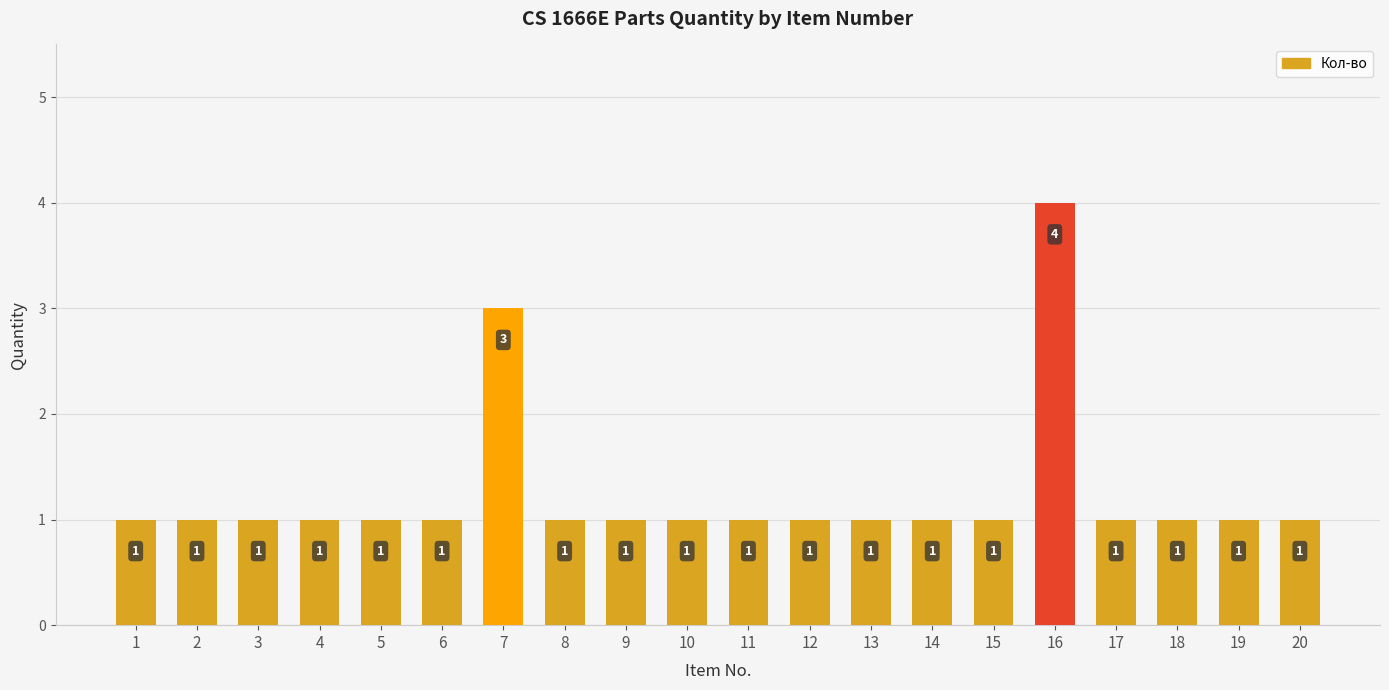

Reading left to right, list all the values displayed in this chart.

1=1	2=1	3=1	4=1	5=1	6=1	7=3	8=1	9=1	10=1	11=1	12=1	13=1	14=1	15=1	16=4	17=1	18=1	19=1	20=1